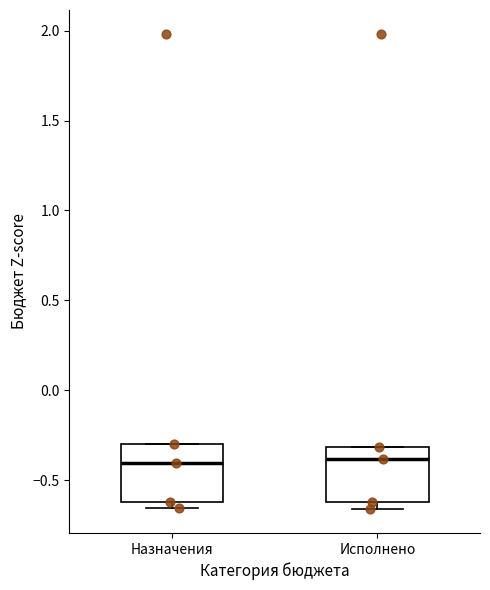

Where does the median line of the box for Назначения sit on the y-axis? The values are not printed on the chart, so give them approximately, as read against the axis.

-0.40